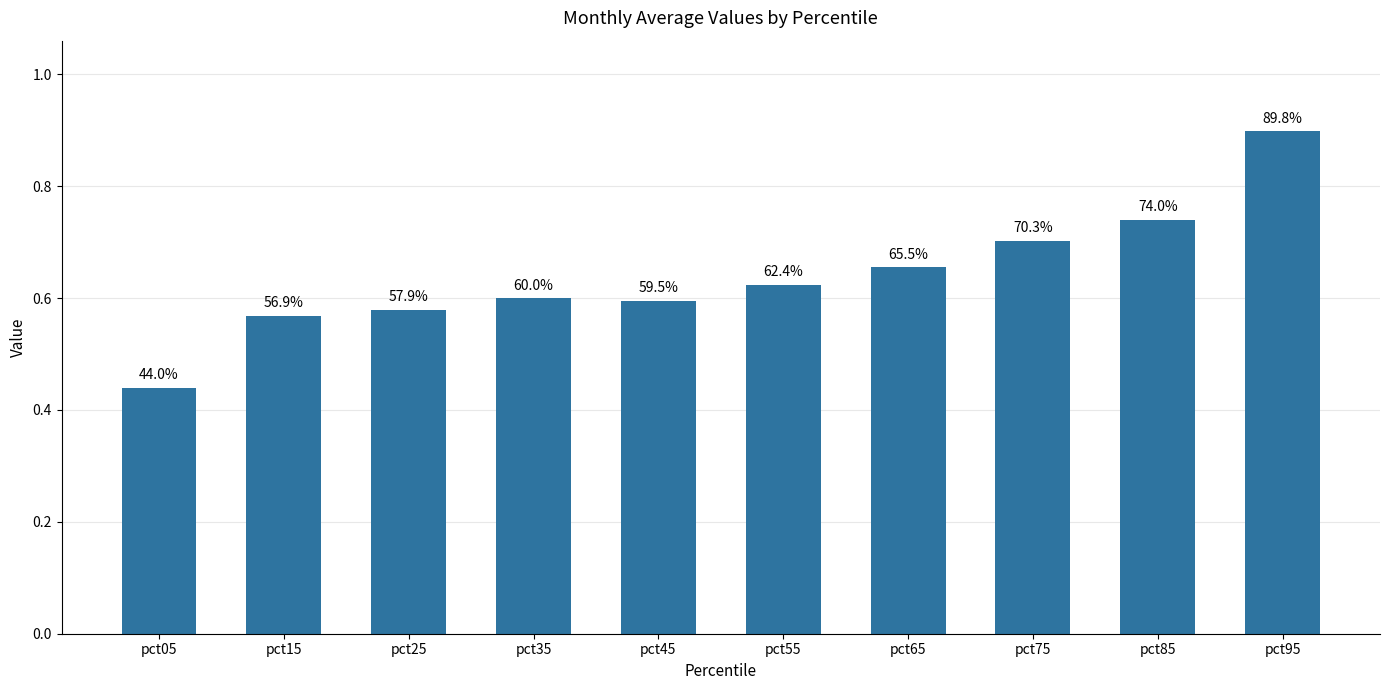

What is the average value?

0.6